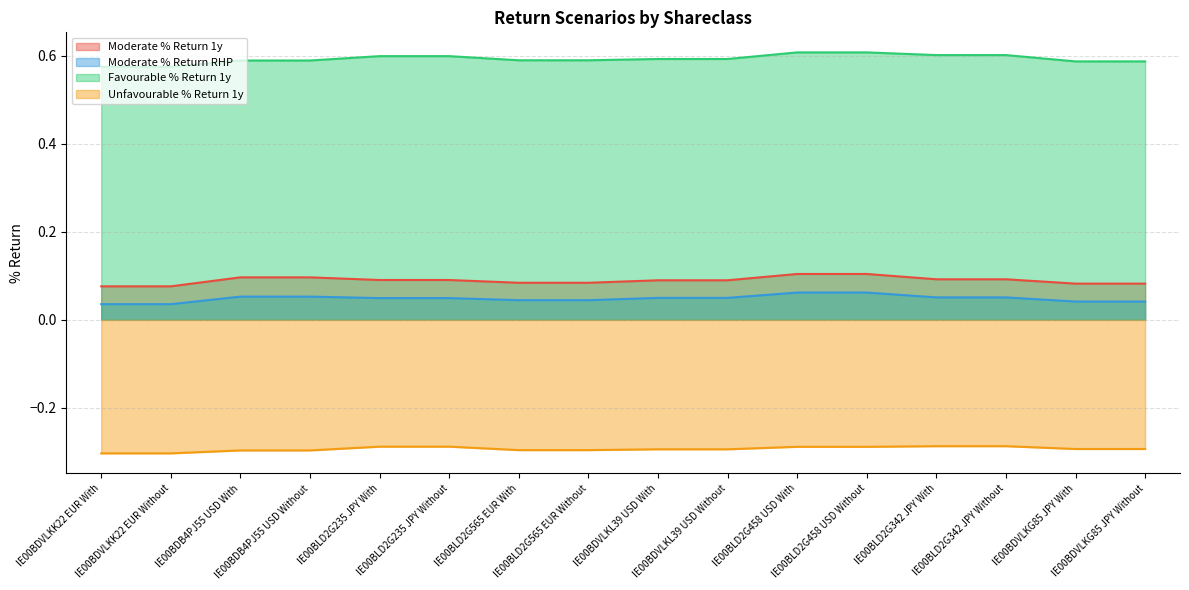

At IE00BLD2G565 EUR Without, list the series in order from largest to smallest.

Favourable % Return 1y, Moderate % Return 1y, Moderate % Return RHP, Unfavourable % Return 1y